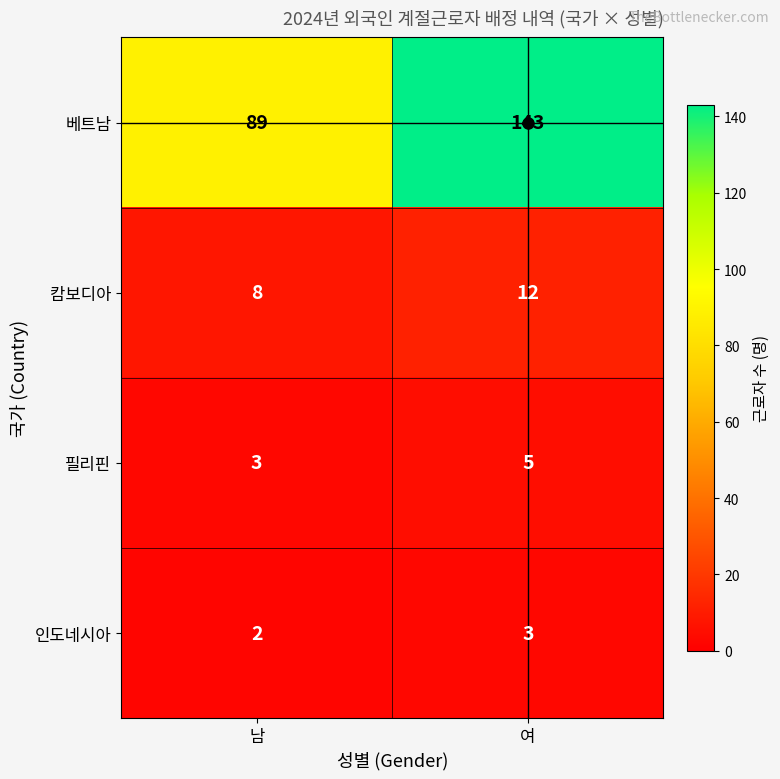

What is the spread (max minus min) of values at 남?

87